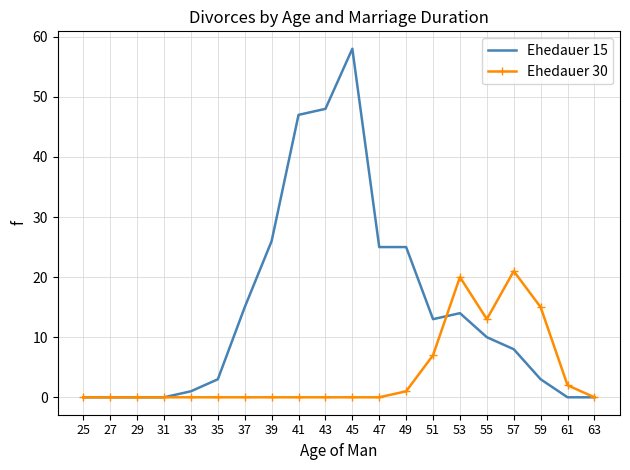

Which label corresponds to the largest value in the chart?

45